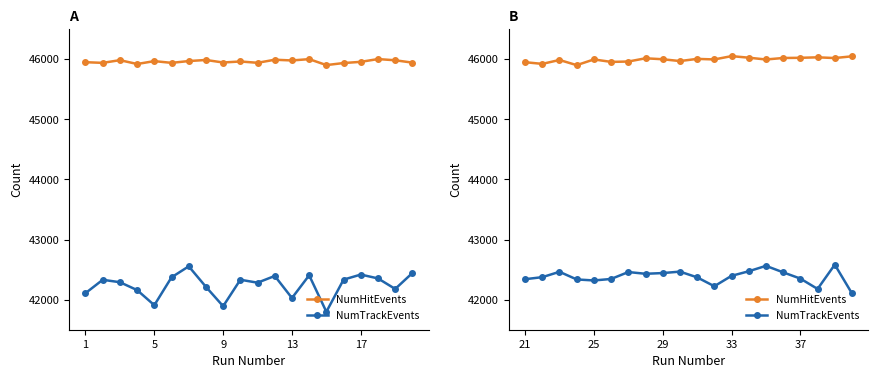

What is the difference between the maximum and minimum values in the NumHitEvents series?

150